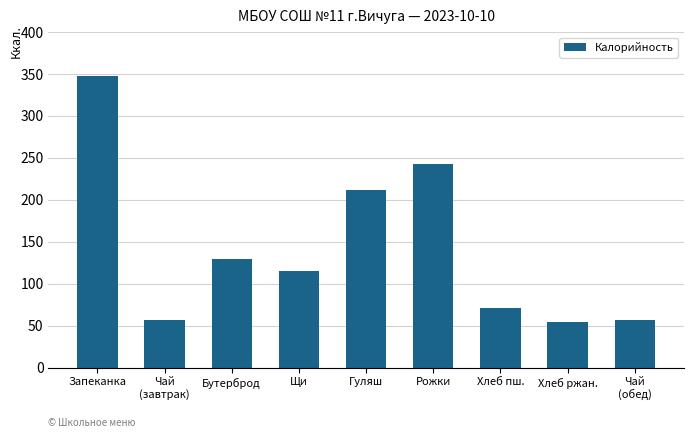

What is the difference between the values at Хлеб ржан. and Чай
(обед)?

3